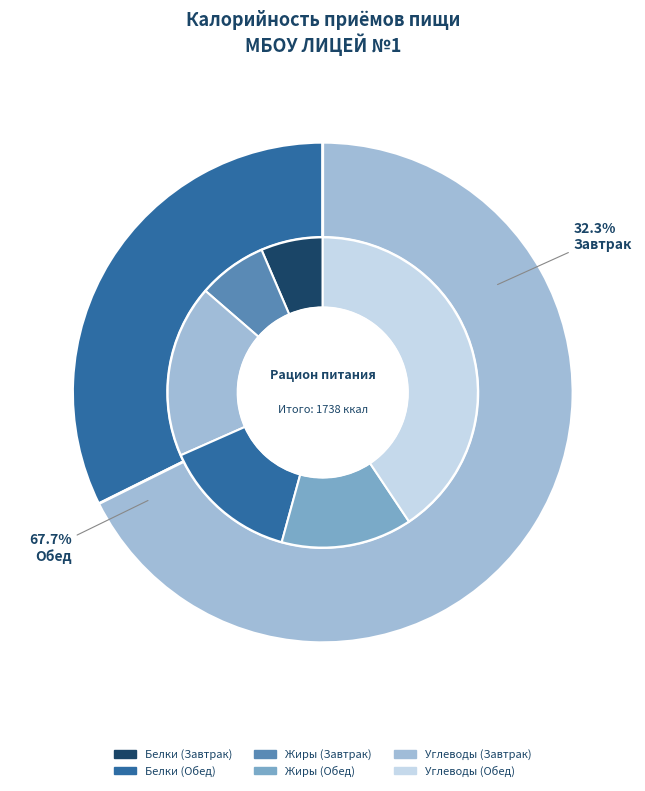

Is the sum of Обед and Завтрак greater than half?

Yes